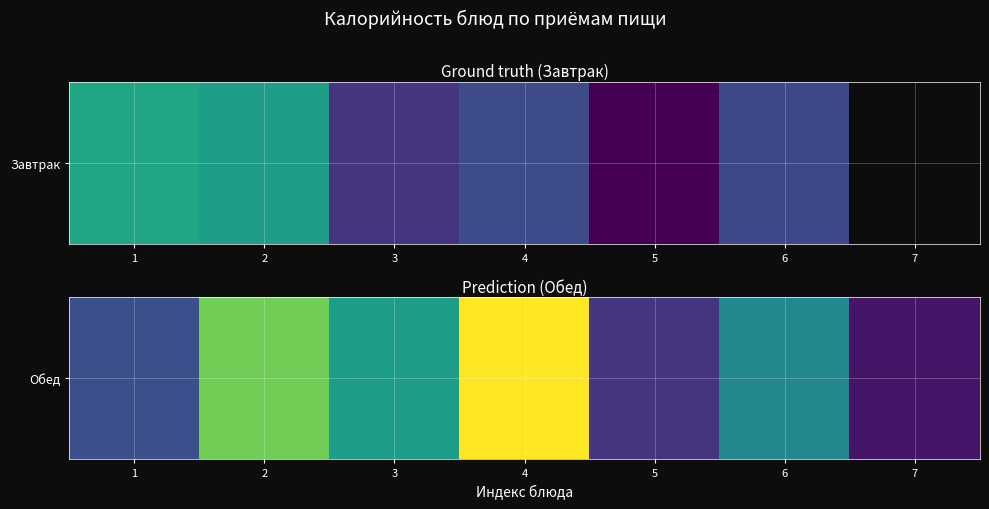

Read the value at 7.

43.5